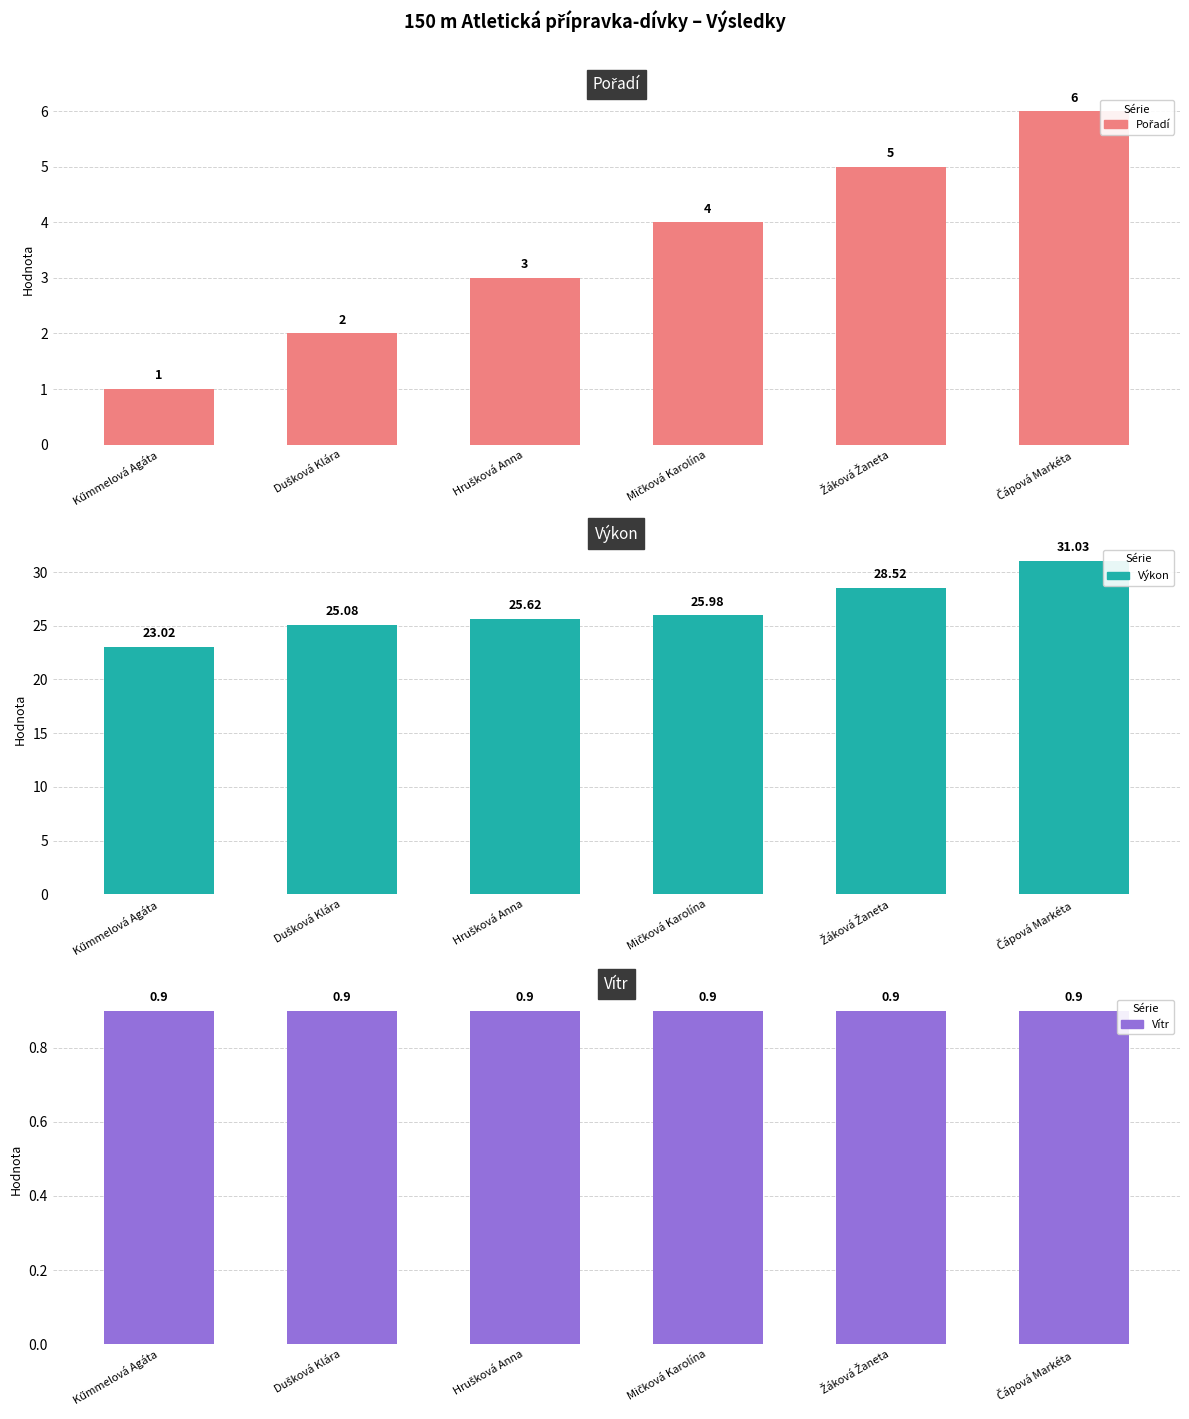

How many bars are there in total?

18